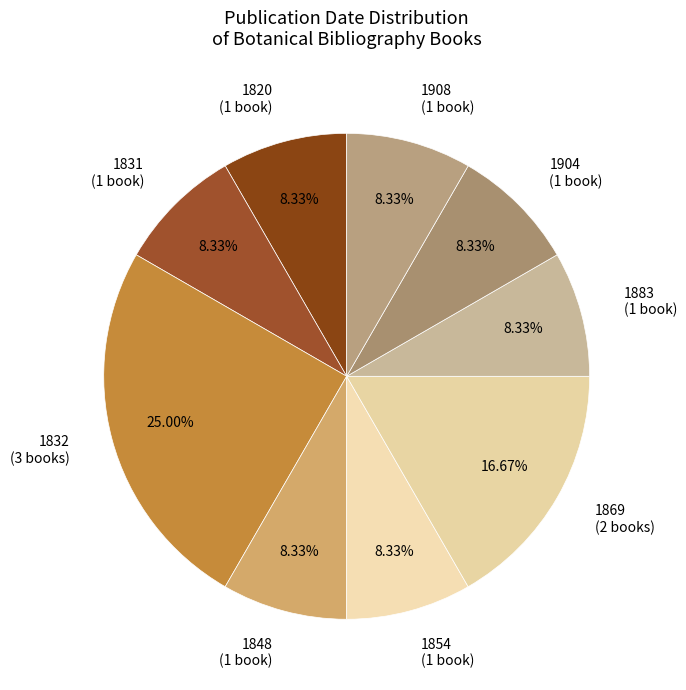

Count the number of slices in the pie.

9